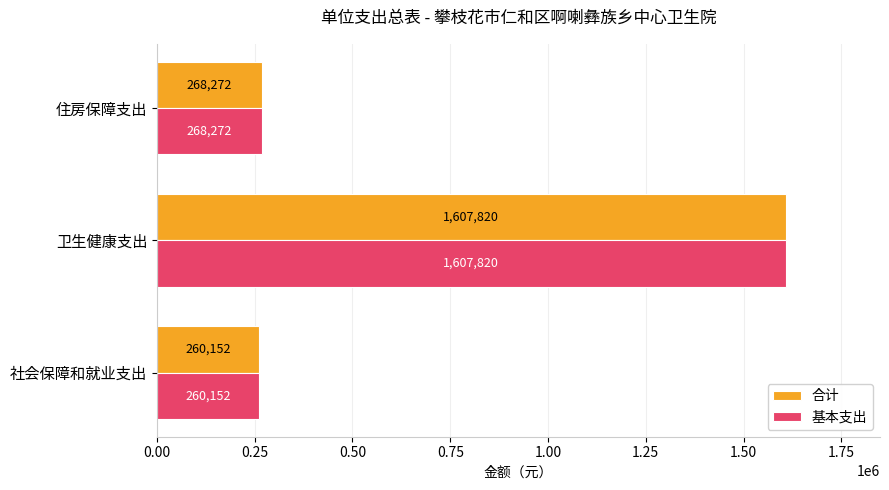

Is it true that 基本支出 equals 260151.8 at 社会保障和就业支出?

True